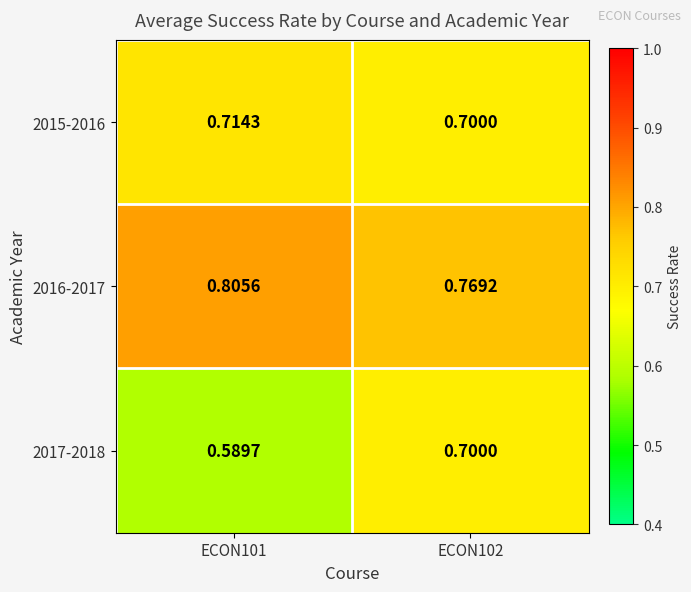

How many series are shown in this chart?

3